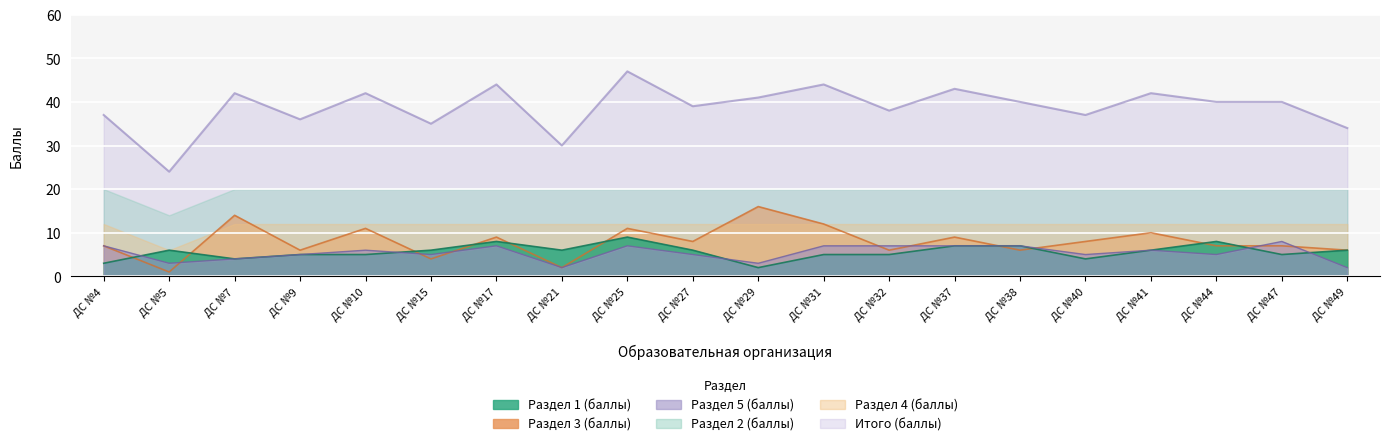

How many Раздел 1 (баллы) values are between 5 and 7?

13